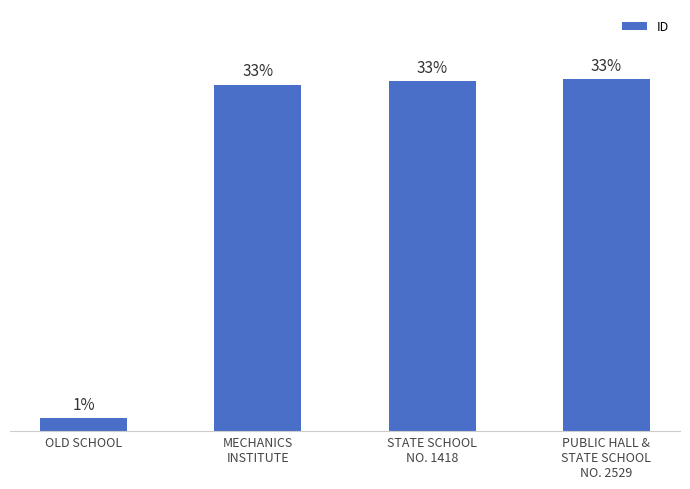

Which category has the lowest value across all series?

OLD SCHOOL